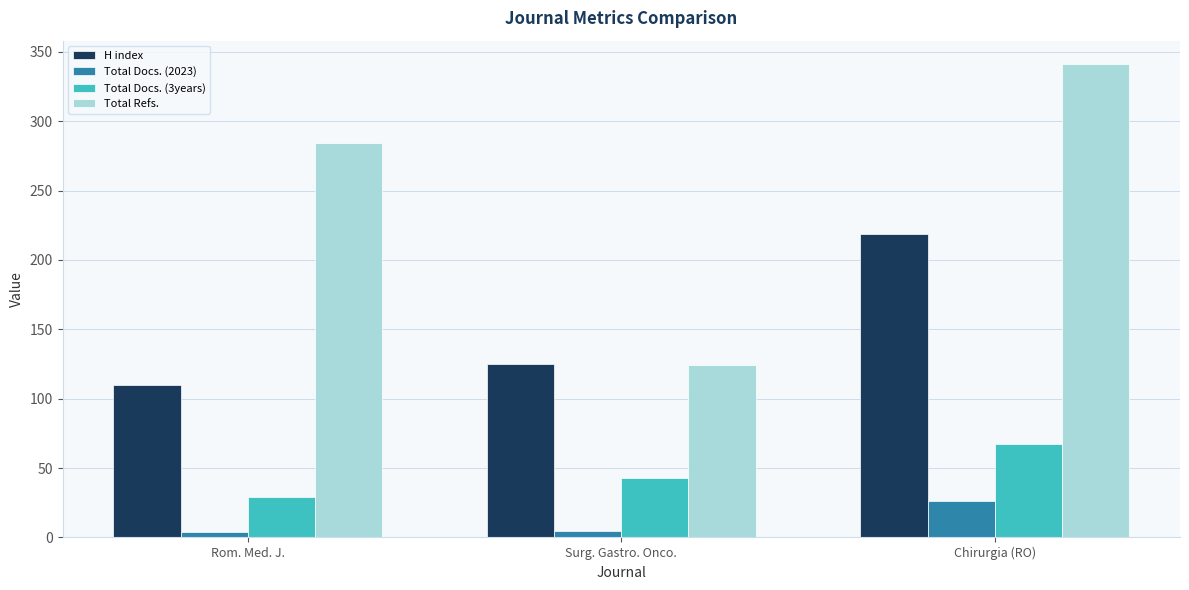

What is the label of the 1st bar from the left?

Rom. Med. J.